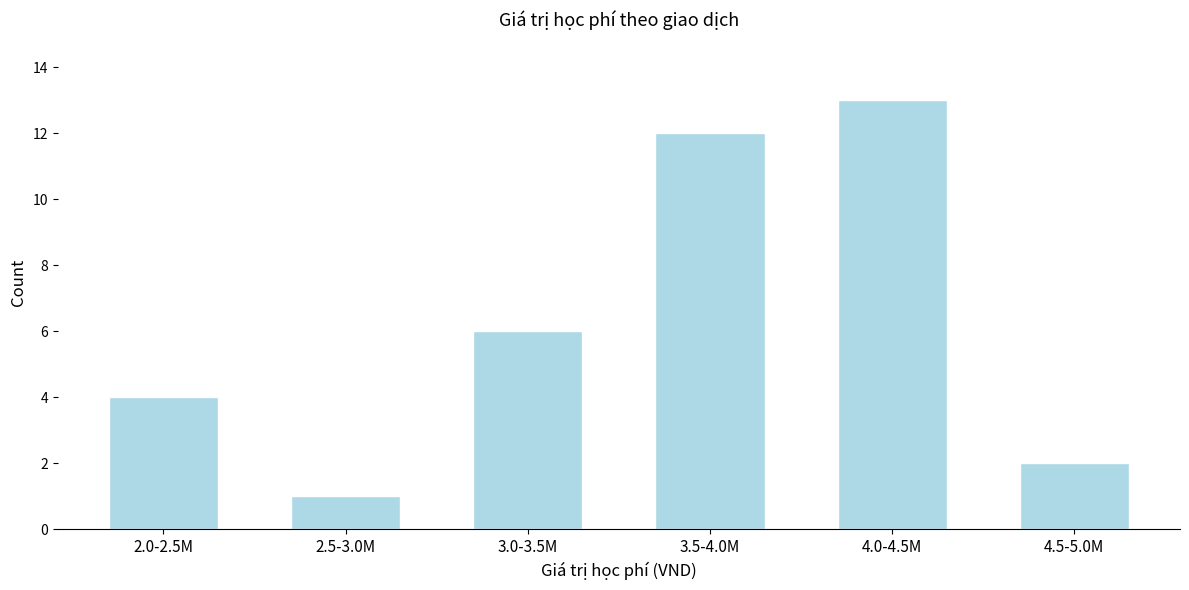

Reading left to right, extract all data points from this chart.

2.0-2.5M=4	2.5-3.0M=1	3.0-3.5M=6	3.5-4.0M=12	4.0-4.5M=13	4.5-5.0M=2